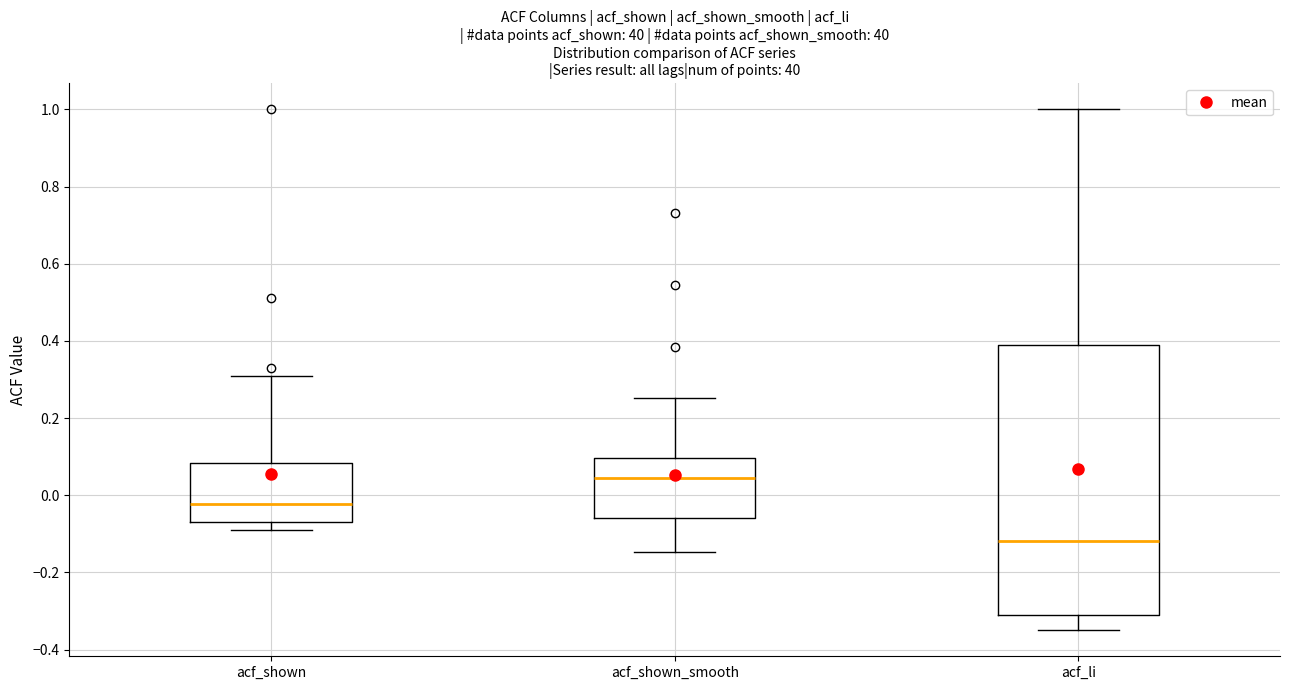

Reading left to right, read every box against the y-axis: the position of its median line, the range the box covers, and the ends of its whiskers. The values are not printed on the chart, so give them approximately, as read against the axis.

acf_shown: median -0.02, box -0.06 to 0.08, whiskers -0.08 to 0.30
acf_shown_smooth: median 0.04, box -0.06 to 0.10, whiskers -0.14 to 0.26
acf_li: median -0.12, box -0.32 to 0.38, whiskers -0.34 to 1.00